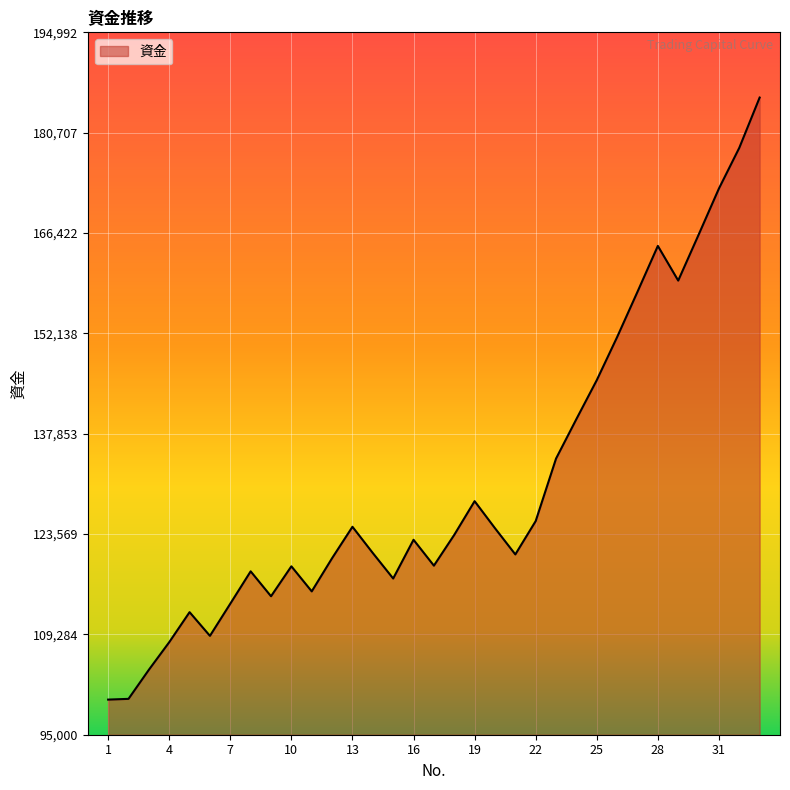

Count the number of values greater than 122752.

17